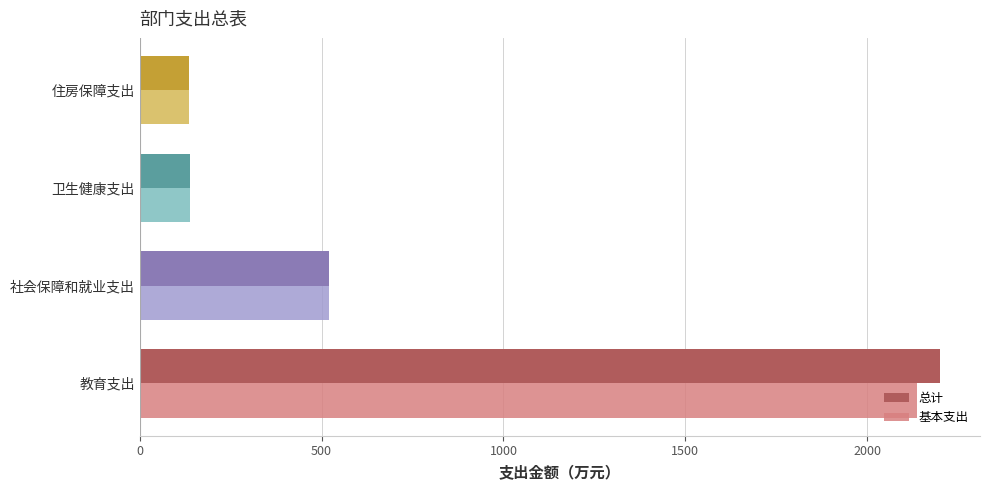

What is the total value across all series at 卫生健康支出?

275.1